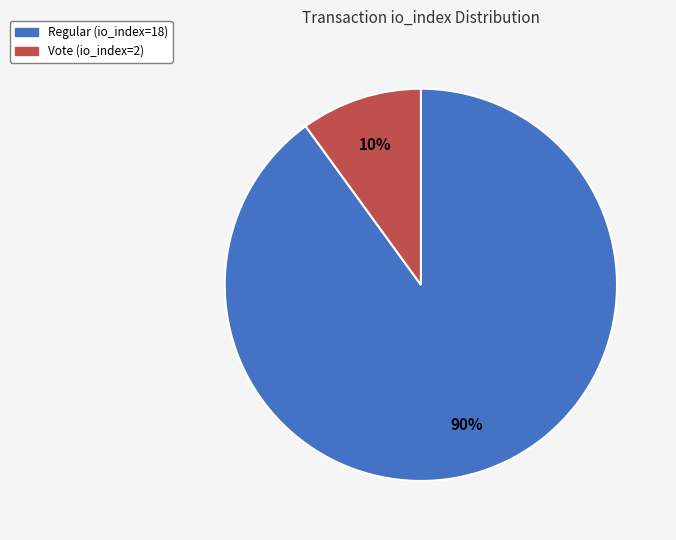

Combined, do Regular (io_index=18) and Vote (io_index=2) account for over 50%?

Yes